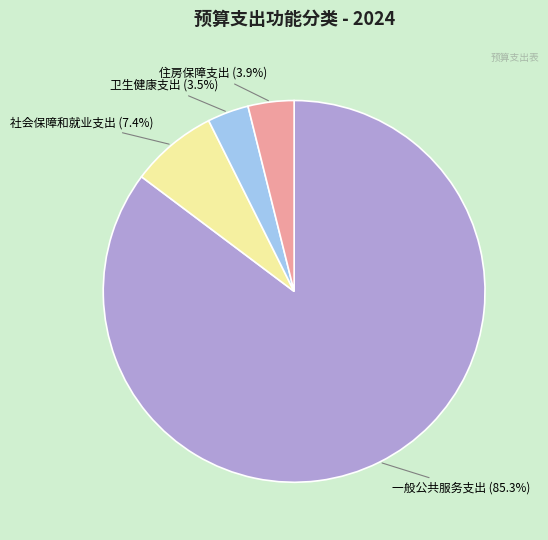

Does any single category account for the majority?

Yes